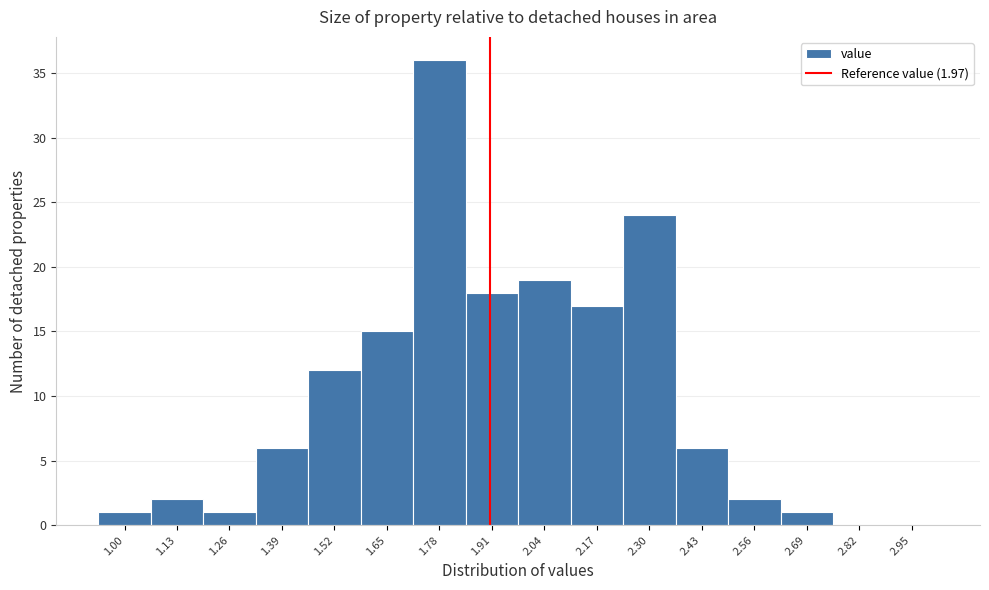

Reading left to right, list all the values displayed in this chart.

1.00=1	1.13=2	1.26=1	1.39=6	1.52=12	1.65=15	1.78=36	1.91=18	2.04=19	2.17=17	2.30=24	2.43=6	2.56=2	2.69=1	2.82=0	2.95=0